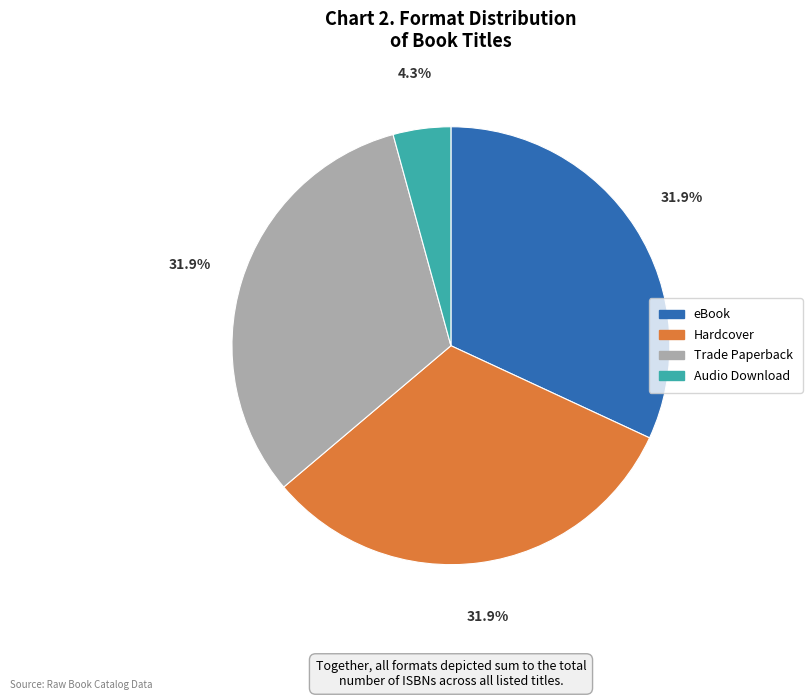

Count the number of slices in the pie.

4